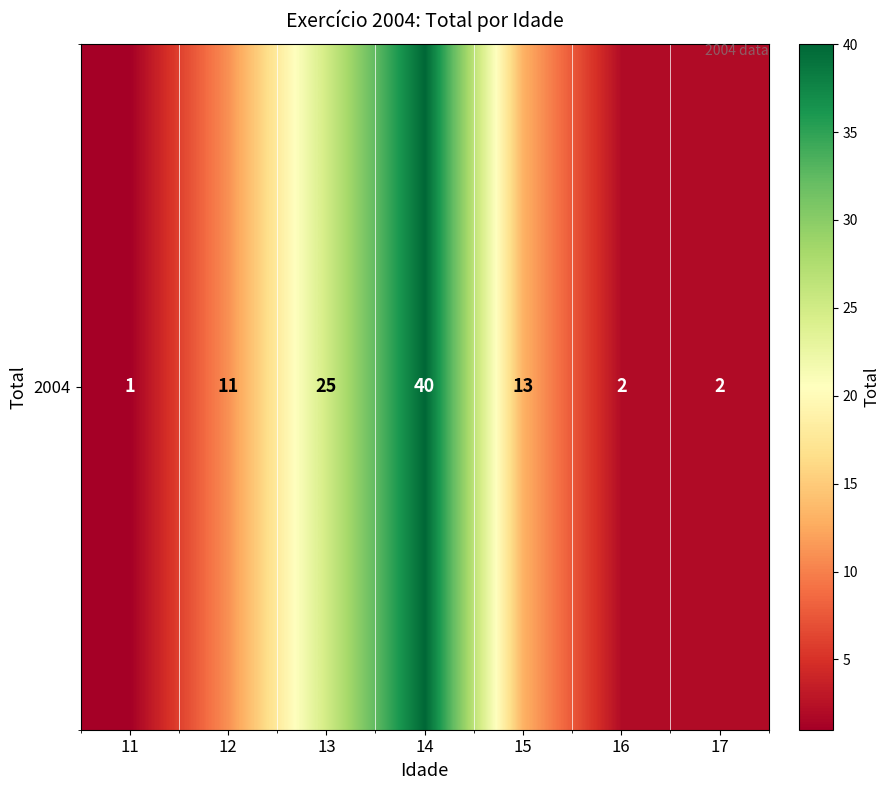

Rank the categories by value from highest to lowest.

14, 13, 15, 12, 16, 17, 11